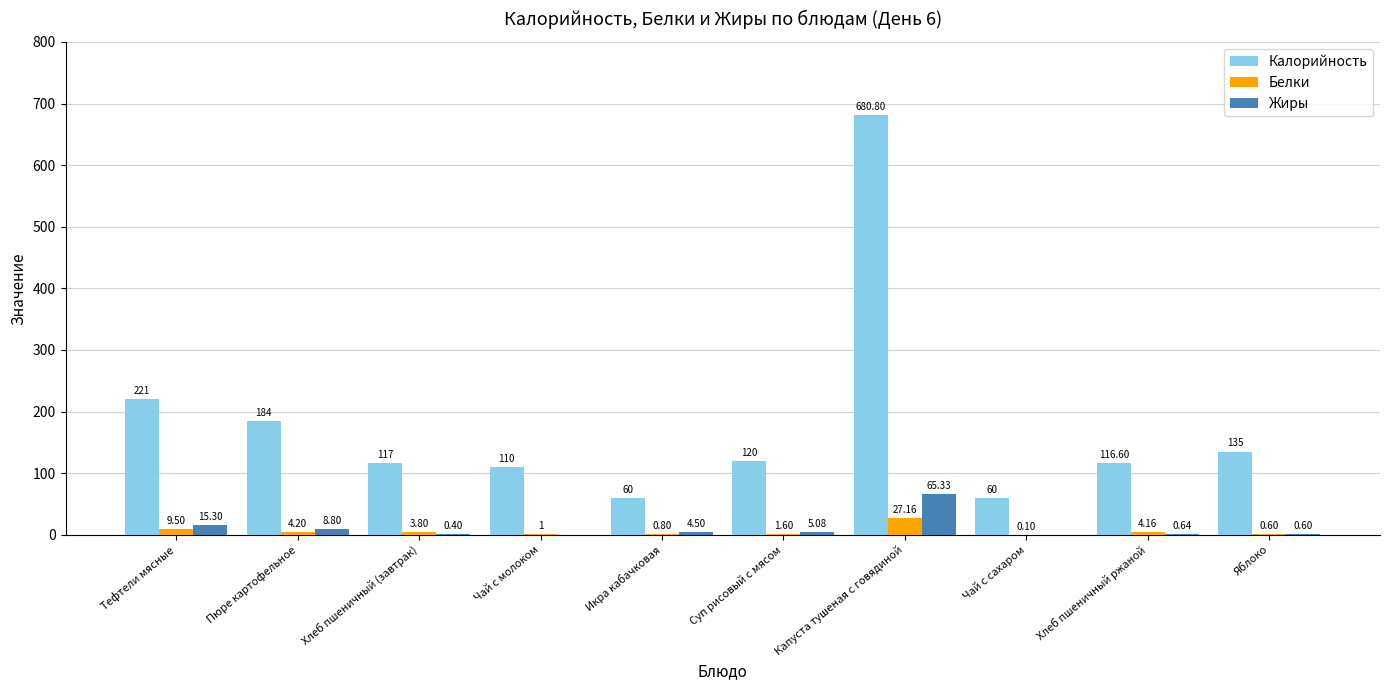

What is the maximum value shown in the chart?

680.8